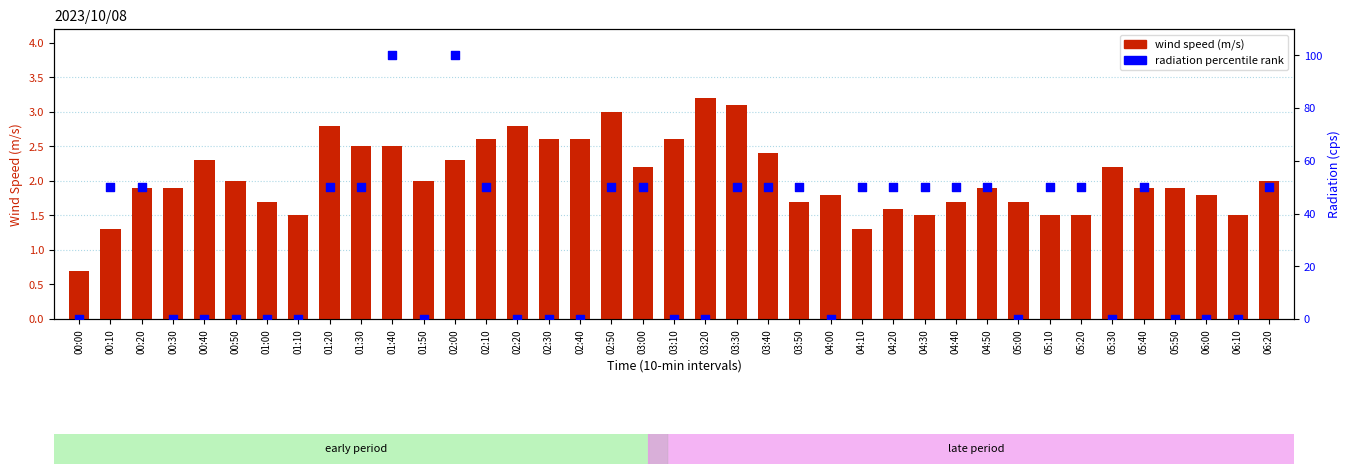

Which series has the largest Y range (max minus min)?

radiation percentile rank